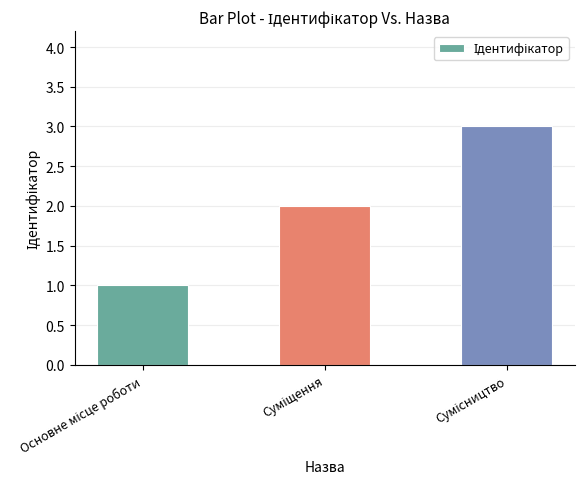

Does the chart contain any negative values?

No